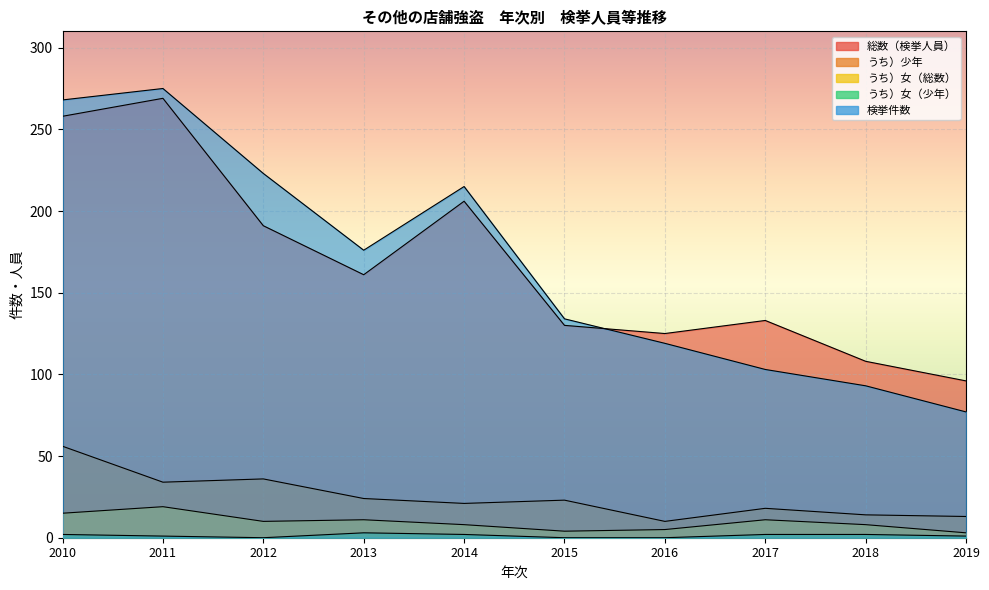

Reading right to left, transcribe all the data shown in this chart.

総数（検挙人員）: 2019=96	2018=108	2017=133	2016=125	2015=130	2014=206	2013=161	2012=191	2011=269	2010=258
うち）少年: 2019=13	2018=14	2017=18	2016=10	2015=23	2014=21	2013=24	2012=36	2011=34	2010=56
うち）女（総数）: 2019=3	2018=8	2017=11	2016=5	2015=4	2014=8	2013=11	2012=10	2011=19	2010=15
うち）女（少年）: 2019=1	2018=2	2017=2	2016=0	2015=0	2014=2	2013=3	2012=0	2011=1	2010=2
検挙件数: 2019=77	2018=93	2017=103	2016=119	2015=134	2014=215	2013=176	2012=223	2011=275	2010=268